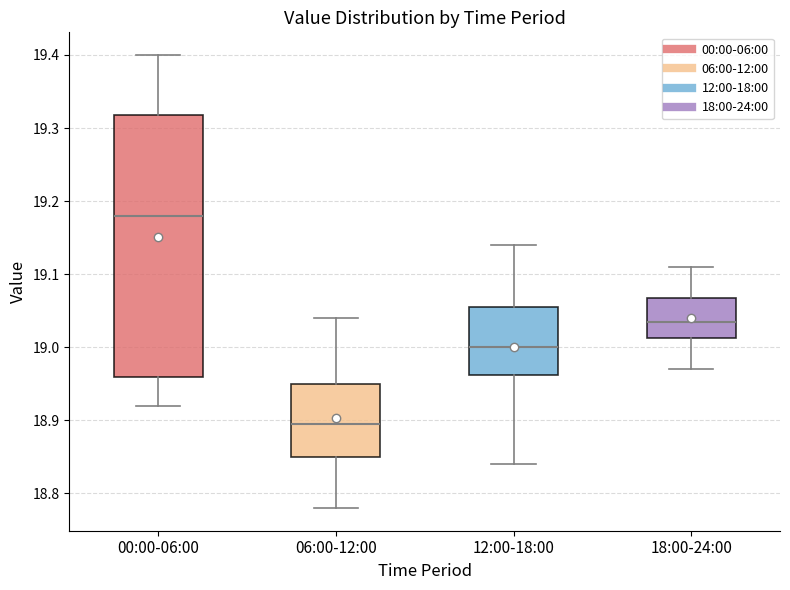

Reading left to right, read every box against the y-axis: the position of its median line, the range the box covers, and the ends of its whiskers. The values are not printed on the chart, so give them approximately, as read against the axis.

00:00-06:00: median 19.18, box 18.96 to 19.32, whiskers 18.92 to 19.40
06:00-12:00: median 18.90, box 18.85 to 18.95, whiskers 18.78 to 19.04
12:00-18:00: median 19.00, box 18.96 to 19.06, whiskers 18.84 to 19.14
18:00-24:00: median 19.04, box 19.01 to 19.07, whiskers 18.97 to 19.11